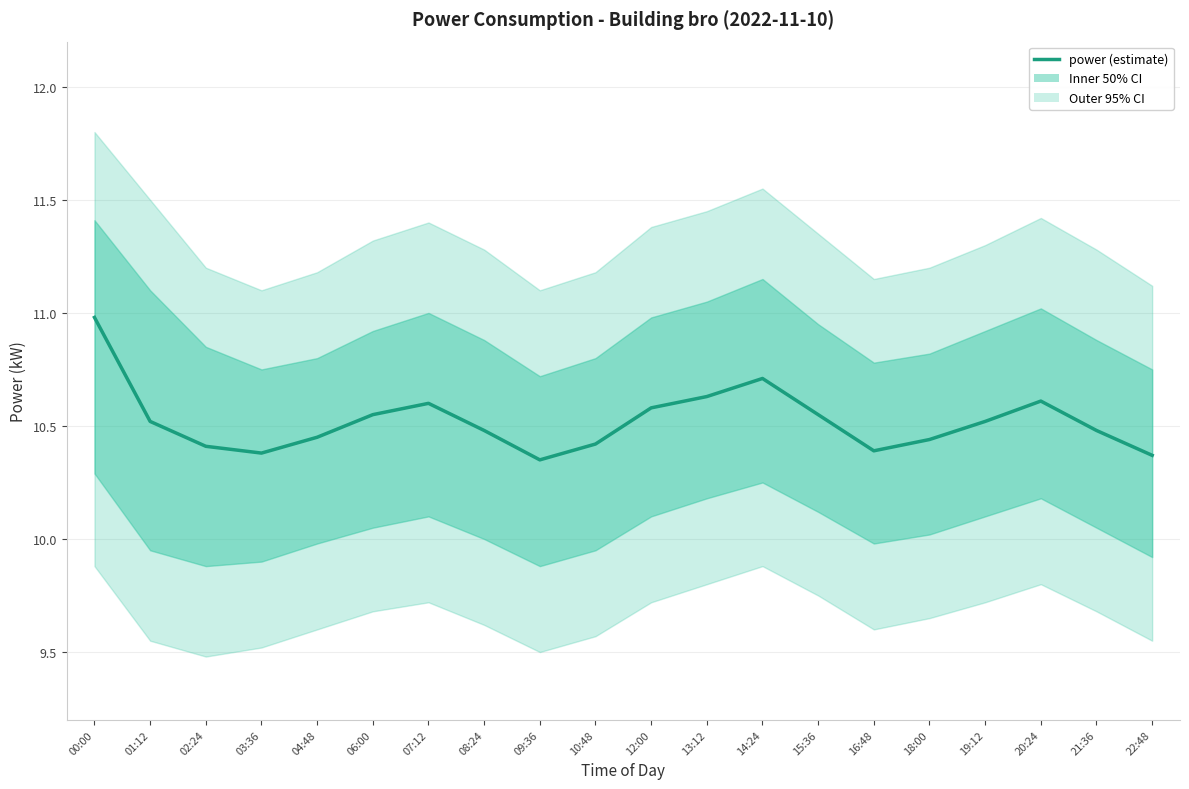

At which label is the value closest to 10?

09:36